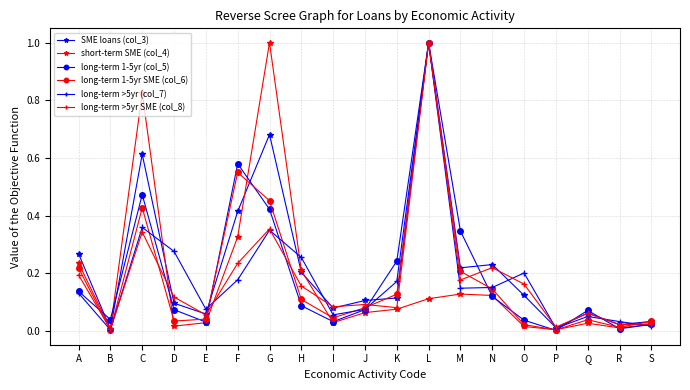

At which category is the sum across all series the highest?

L